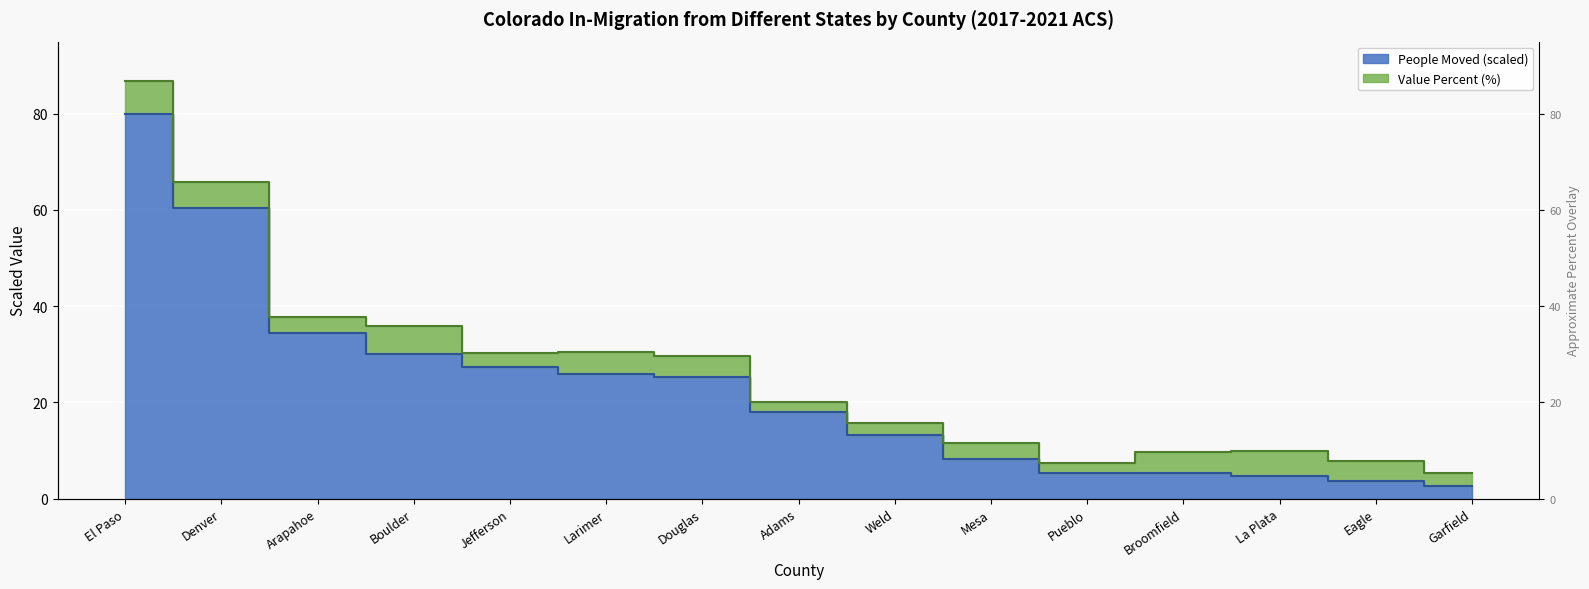

How many values are below 17?

7